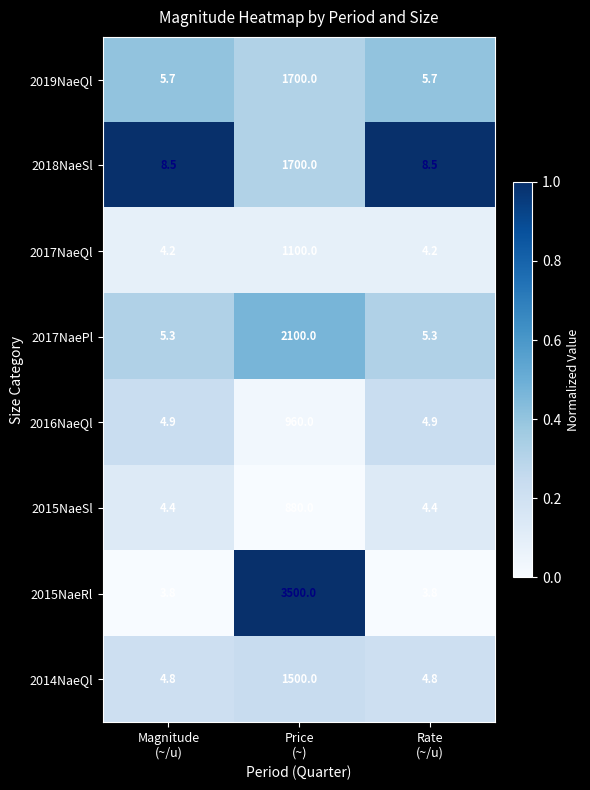

Reading left to right, what are all the values shown in this chart?

2019NaeQl: 5.7	1700.0	5.7
2018NaeSl: 8.5	1700.0	8.5
2017NaeQl: 4.2	1100.0	4.2
2017NaePl: 5.3	2100.0	5.3
2016NaeQl: 4.9	960.0	4.9
2015NaeSl: 4.4	880.0	4.4
2015NaeRl: 3.8	3500.0	3.8
2014NaeQl: 4.8	1500.0	4.8